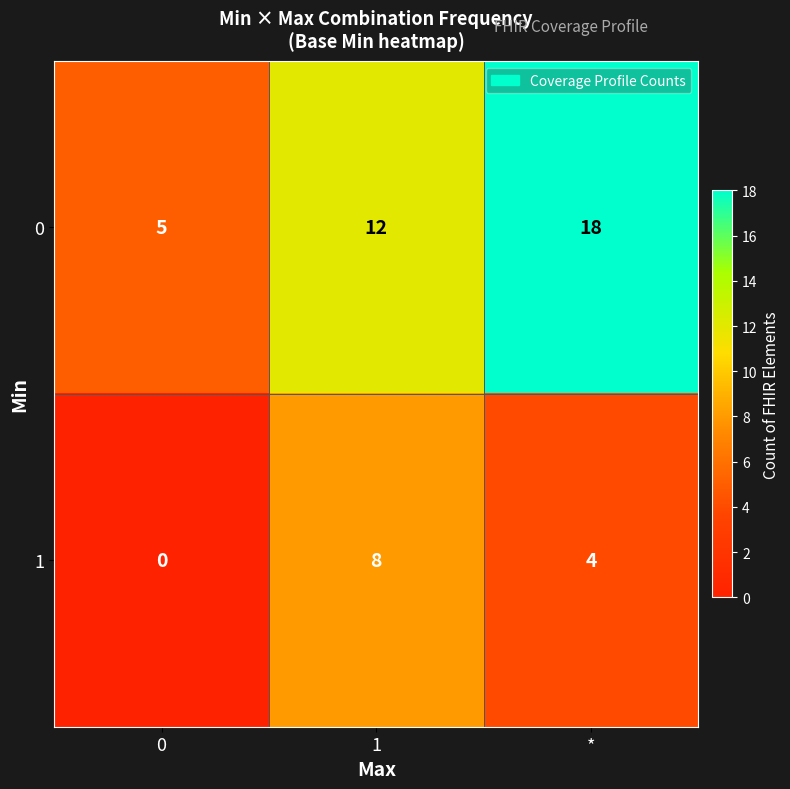

Reading right to left, transcribe all the data shown in this chart.

0: 18	12	5
1: 4	8	0